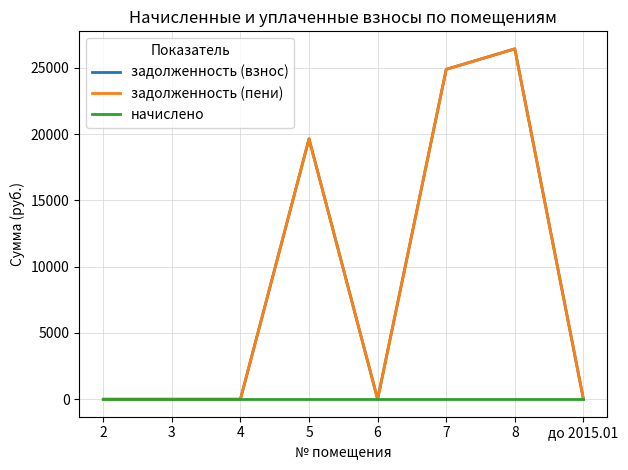

Reading left to right, what are all the values shown in this chart?

задолженность (взнос): 0.0	0.0	0.0	19650.3	0.0	24894.7	26440.5	0.0
задолженность (пени): 0.0	0.0	0.0	19650.3	0.0	24894.7	26440.5	0.0
начислено: 0.0	0.0	0.0	0.0	0.0	0.0	0.0	0.0